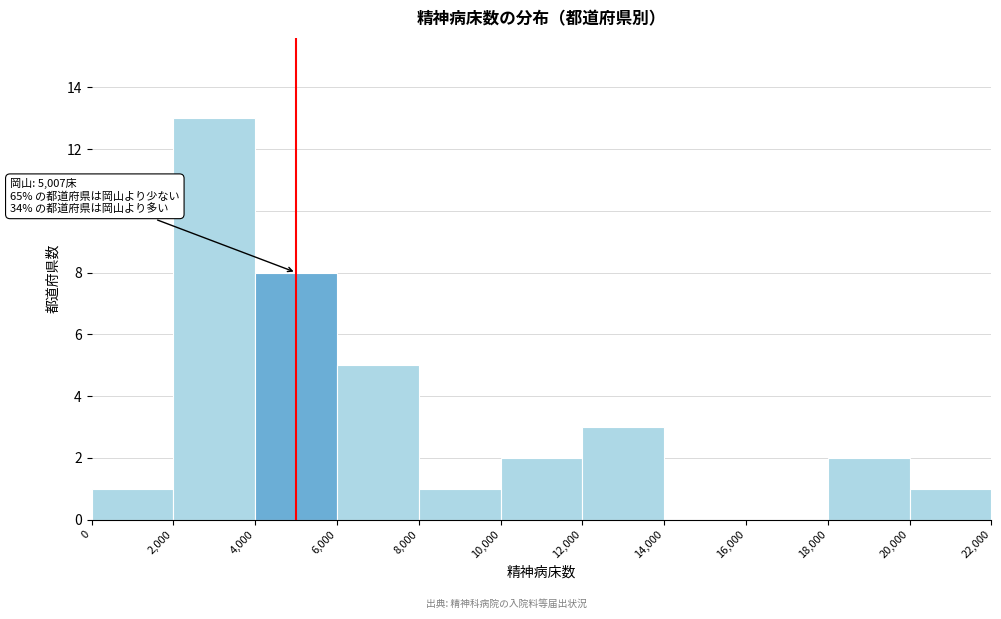

Over which range of the x-axis is the bar tallest?

2,000 to 4,000